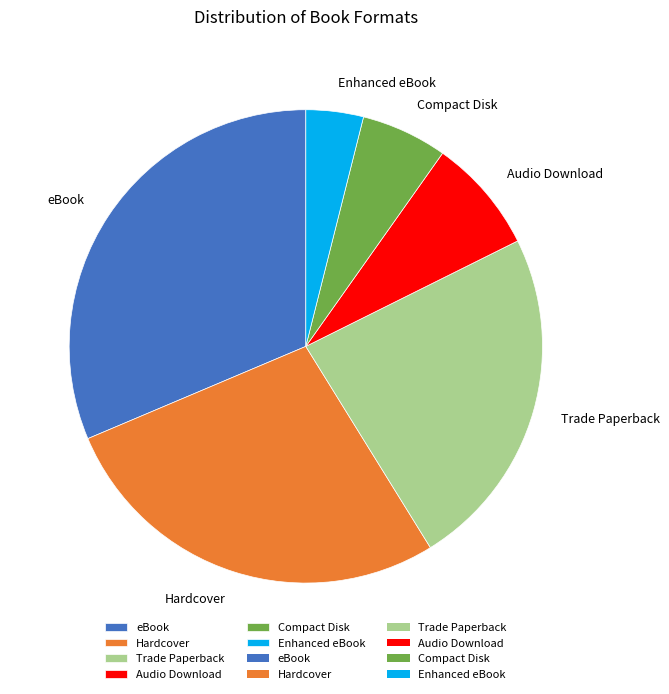

What is the smallest slice in the pie chart?

Enhanced eBook